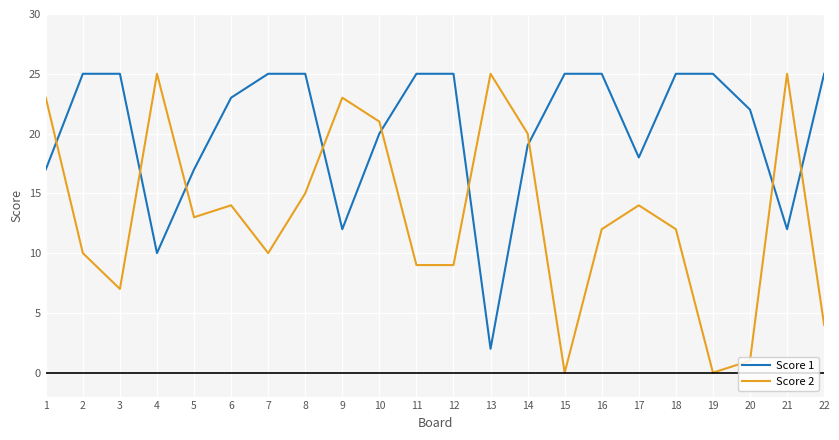

How many times do Score 2 and Score 1 cross each other?

9